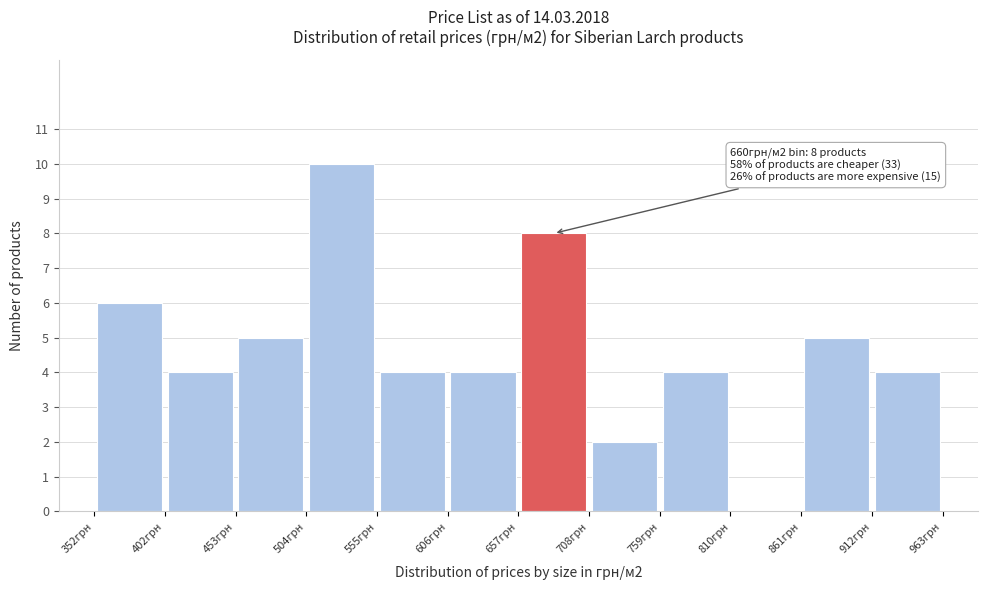

Over which range of the x-axis is the bar tallest?

500 to 560